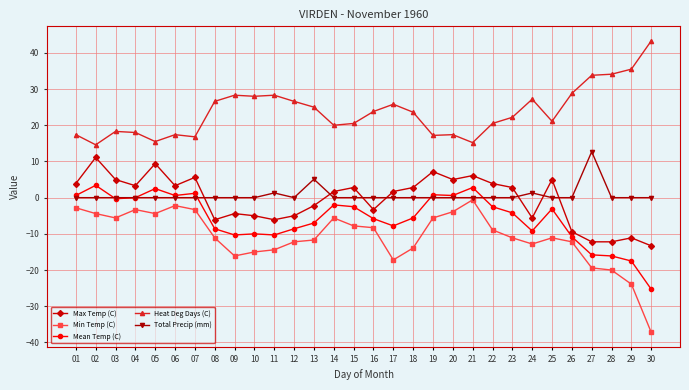

True or false: Heat Deg Days (C) and Mean Temp (C) cross at least once.

False